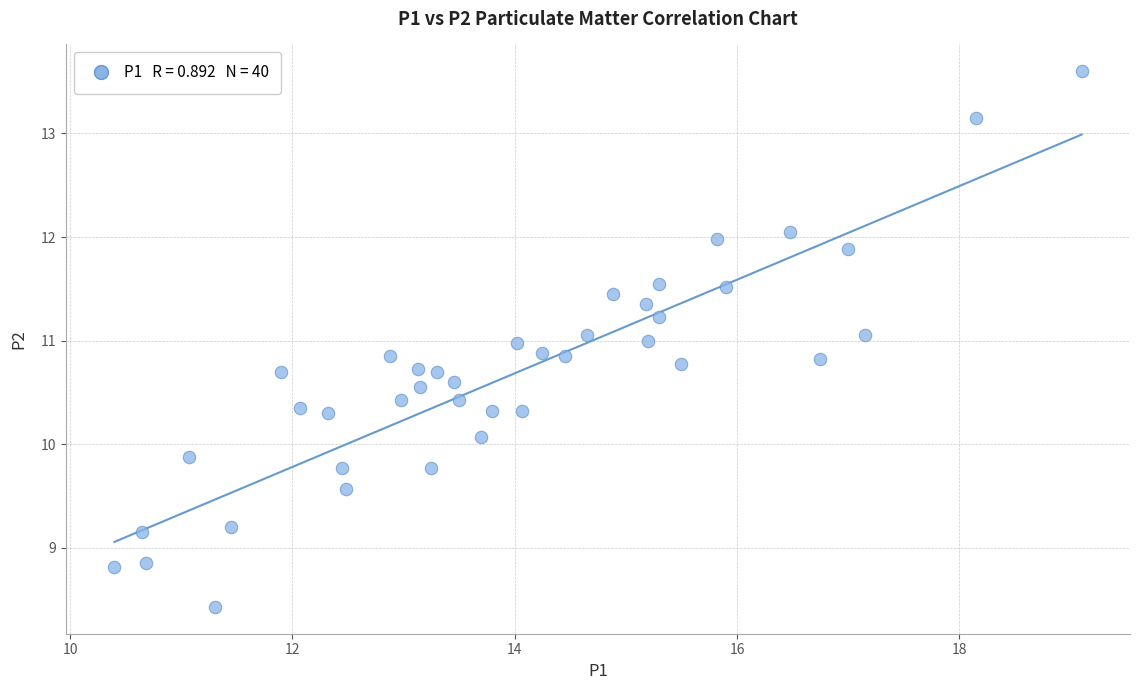

What is the range of Y values (max minus min)?

5.2